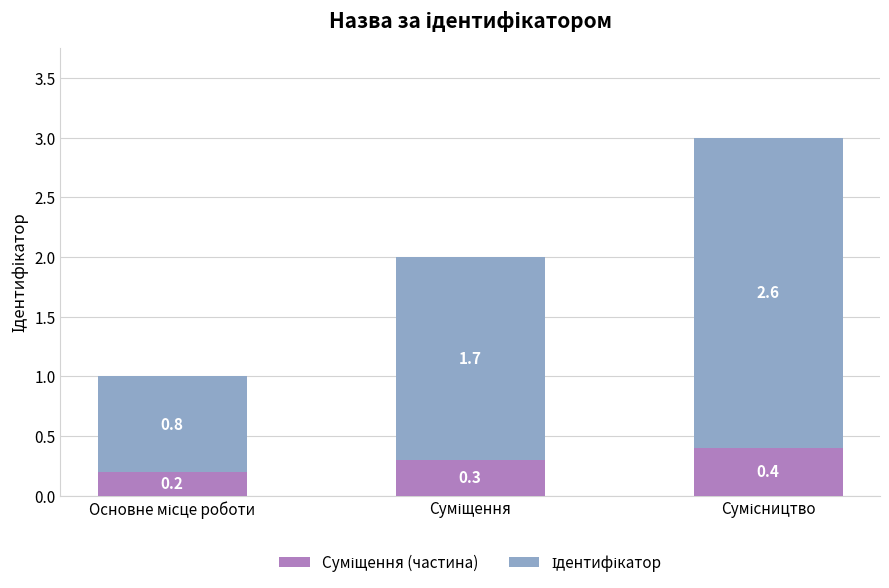

What is the difference between the Суміщення (частина) values at Основне місце роботи and Суміщення?

0.1